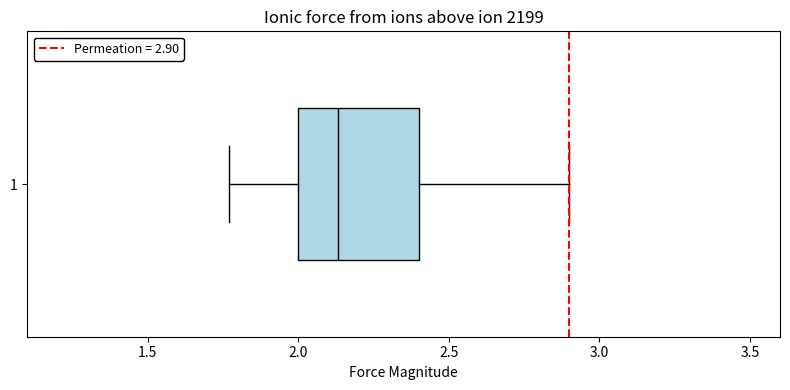

Where does the median line of the box at y = 1 sit on the x-axis? The values are not printed on the chart, so give them approximately, as read against the axis.

2.15